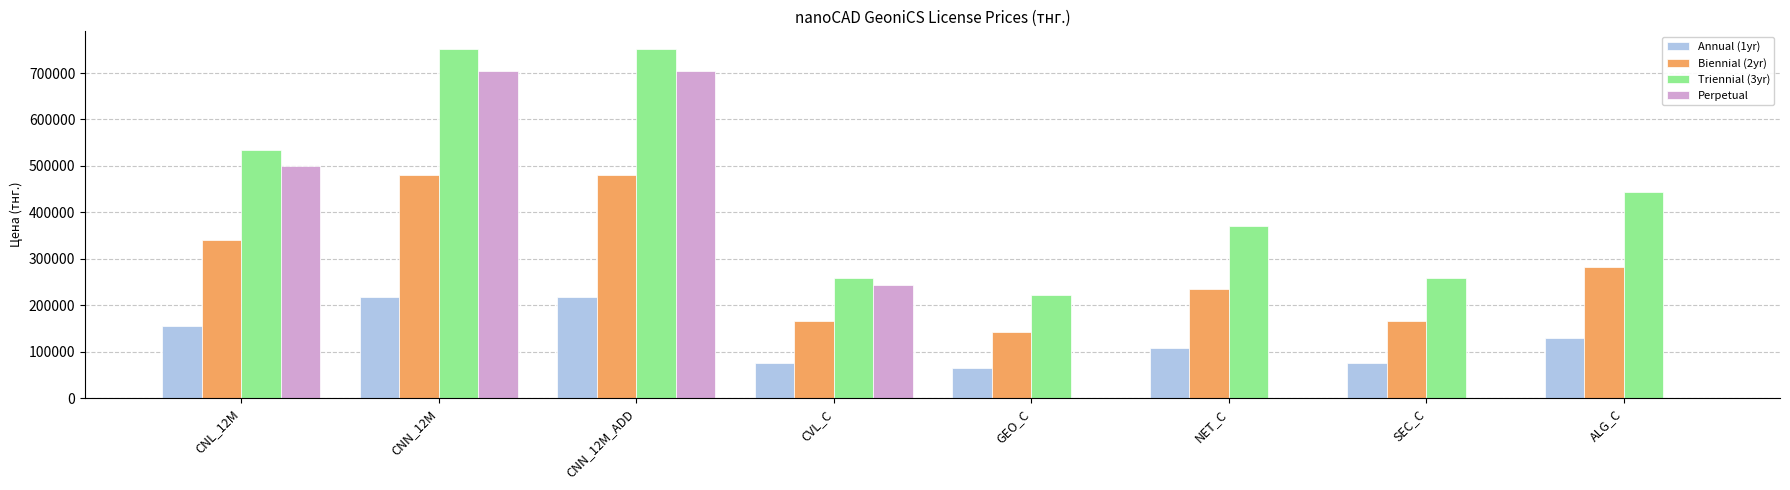

The value of Perpetual at NET_C is -422291. True or false?

False